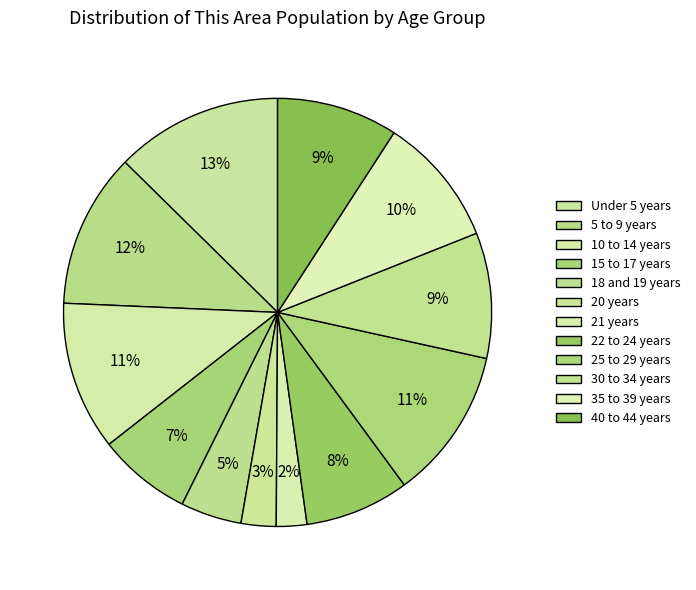

How many segments does this pie chart have?

12